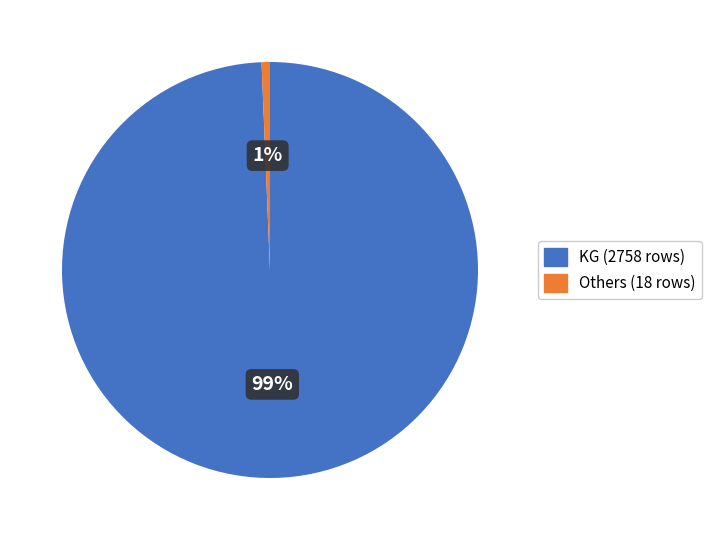

Count the number of slices in the pie.

2